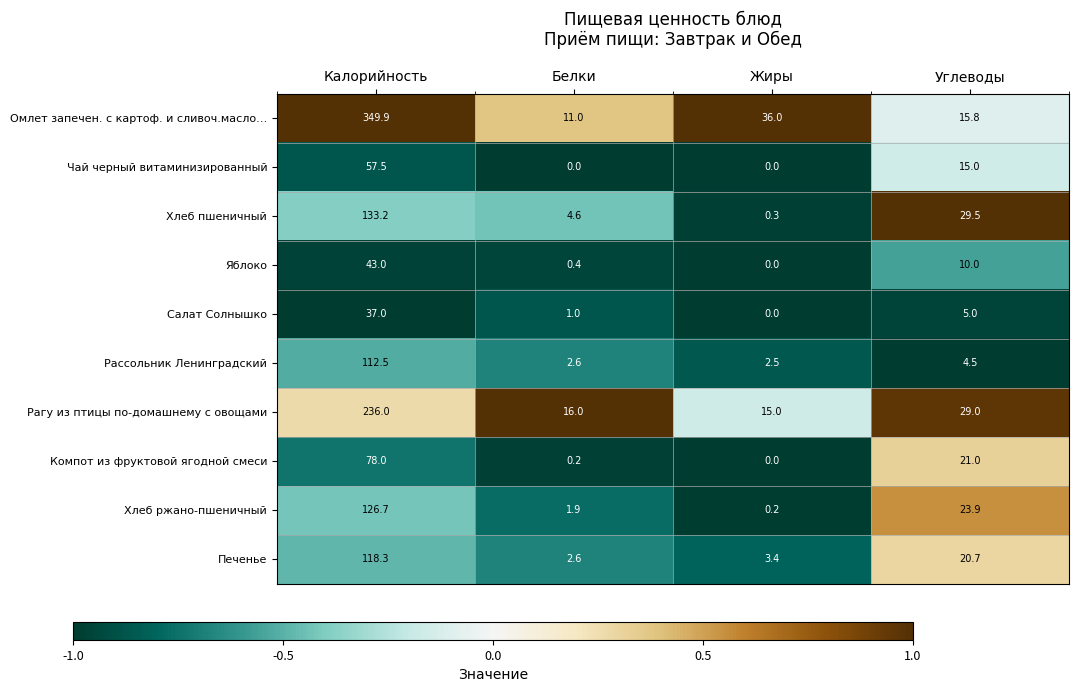

Is it true that Хлеб ржано-пшеничный equals 1.9 at Белки?

True